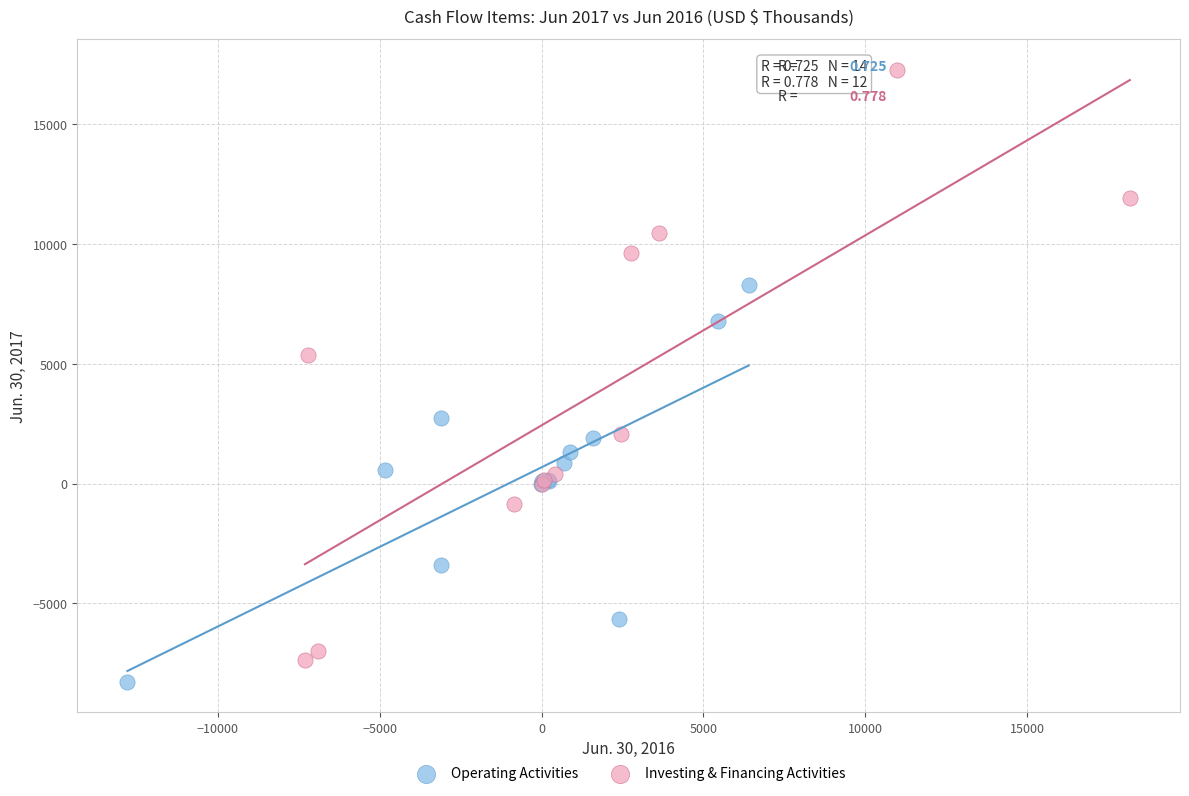

Which series has the largest Y range (max minus min)?

Investing & Financing Activities